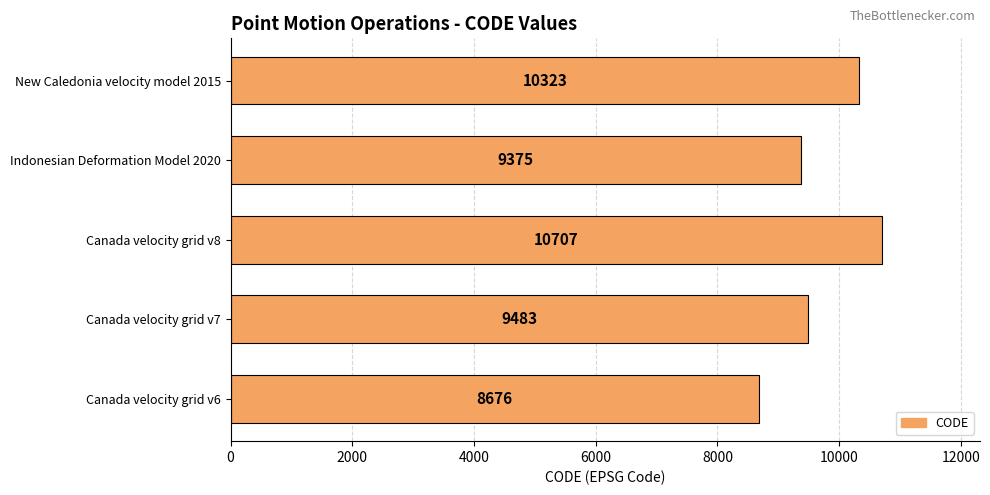

What is the ratio of the value at Indonesian Deformation Model 2020 to the value at Canada velocity grid v6?

1.1